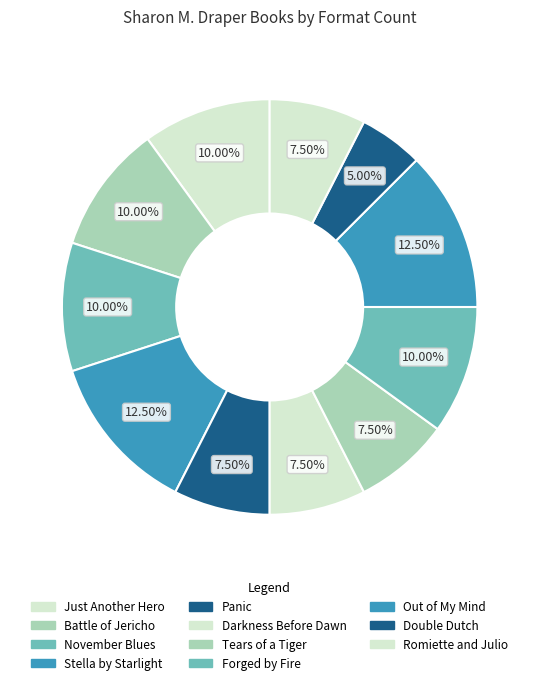

True or false: Out of My Mind accounts for 12% of the total.

True